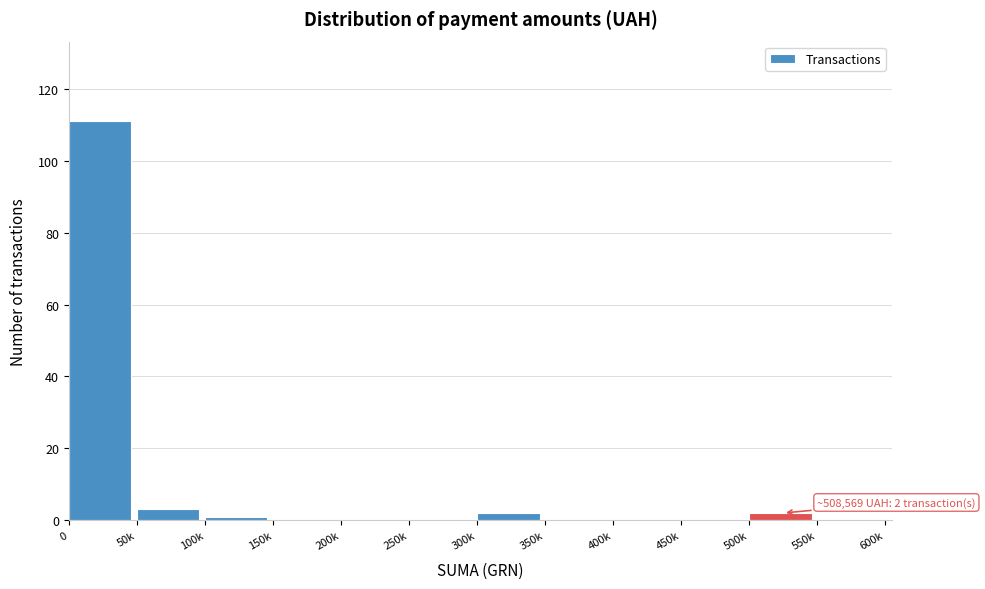

Reading left to right, transcribe all the data shown in this chart.

0=111	50k=3	100k=1	150k=0	200k=0	250k=0	300k=2	350k=0	400k=0	450k=0	500k=2	550k=0